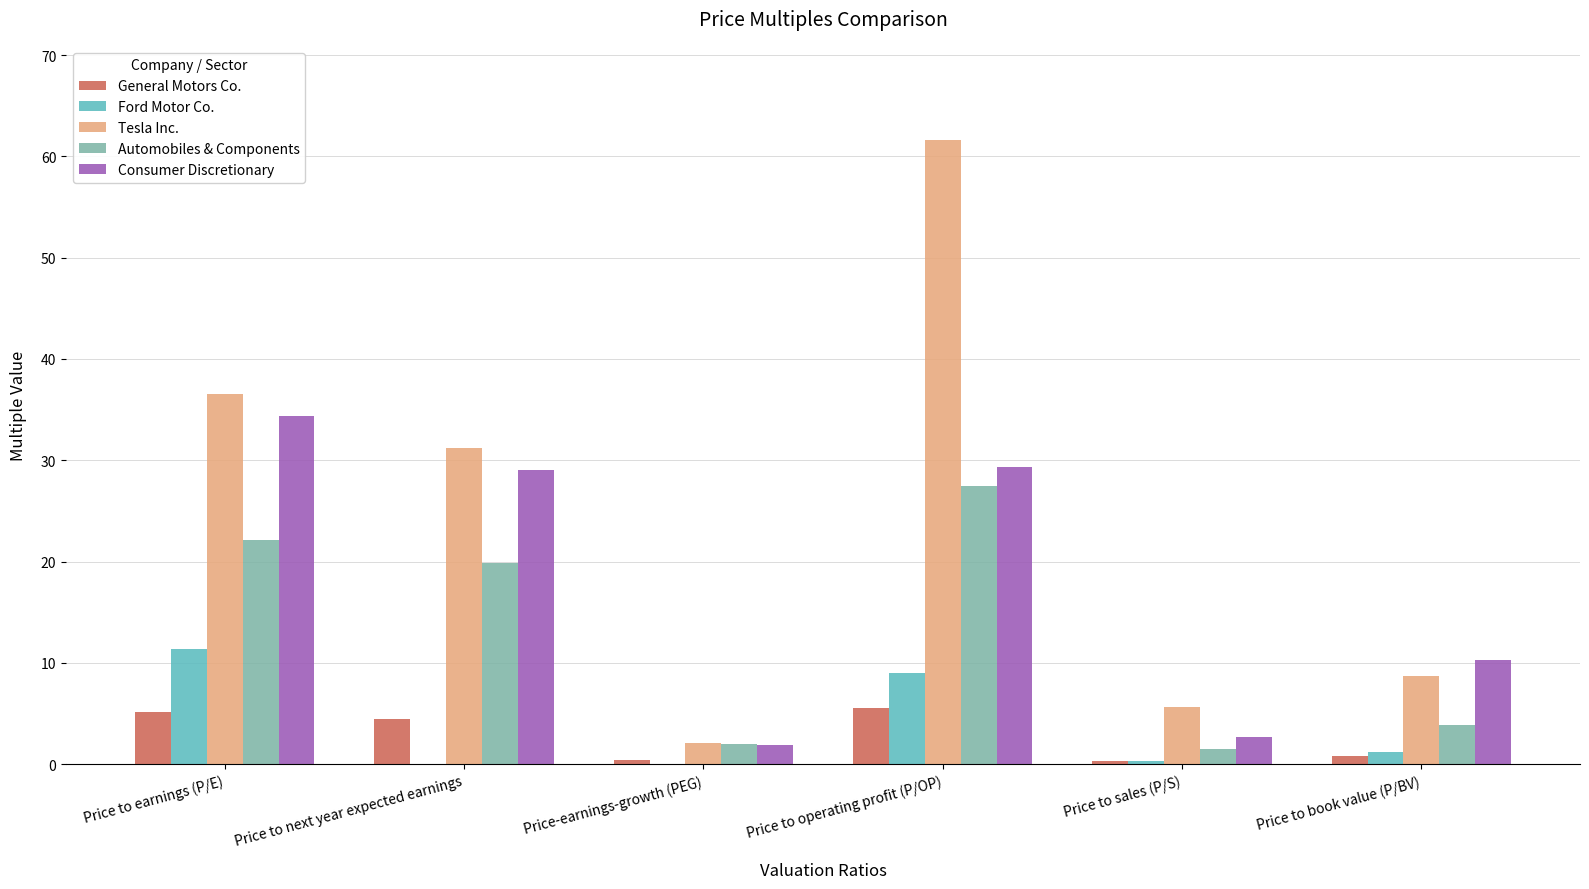

Between Price to next year expected earnings and Price to book value (P/BV), which series saw the biggest shift?

Tesla Inc.